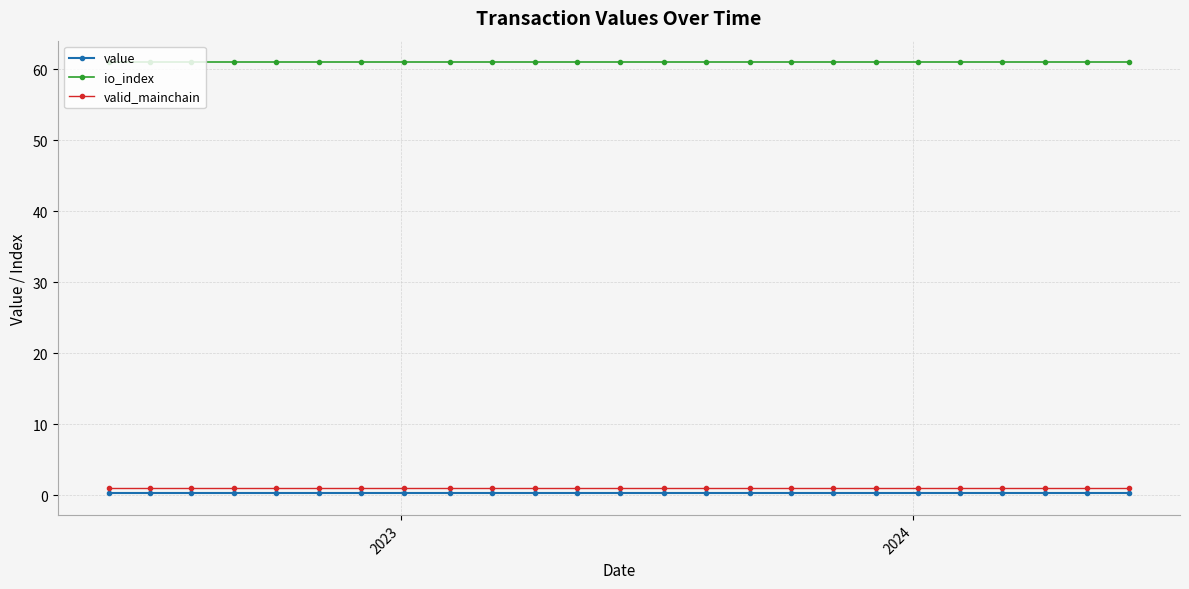

What is the sum of all value values?

5.7